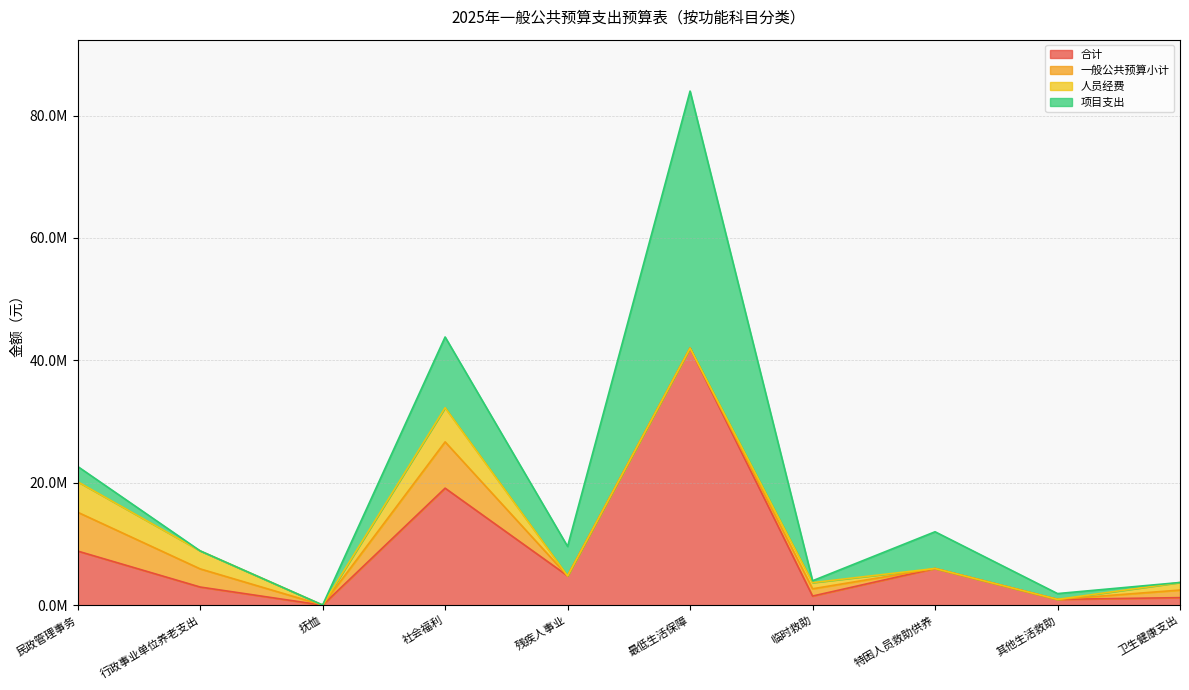

True or false: 一般公共预算小计 has more than 1 points higher than both neighbors.

True